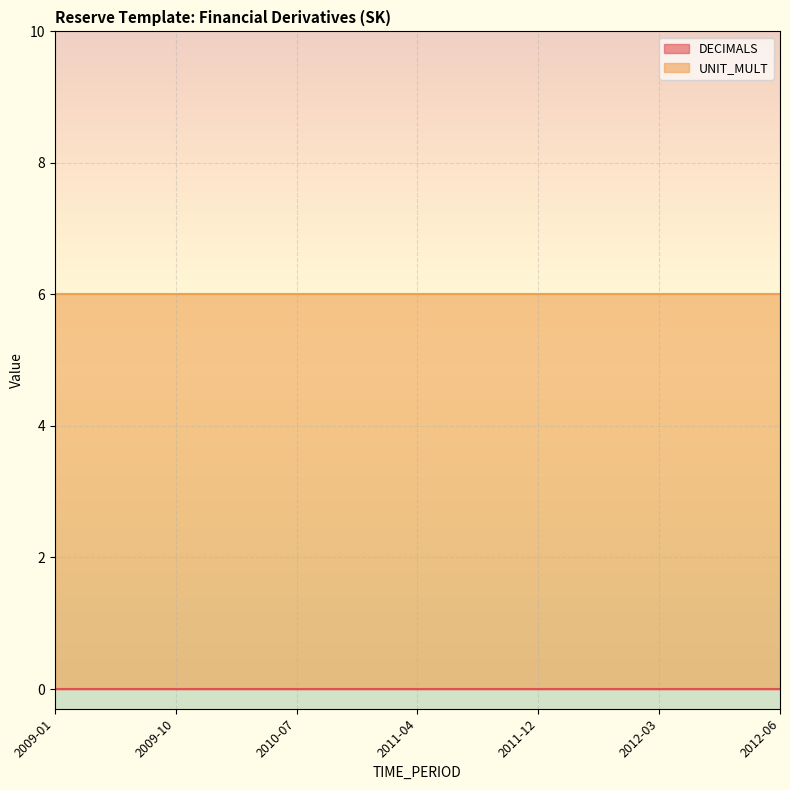

Which series has the largest total across all categories?

UNIT_MULT